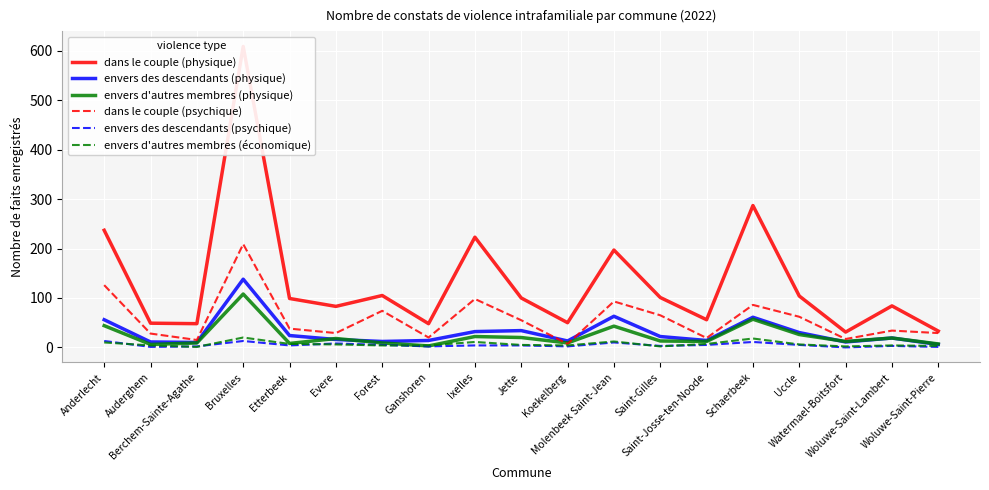

What is the sum of the dans le couple (psychique) values at Ixelles and Etterbeek?

136